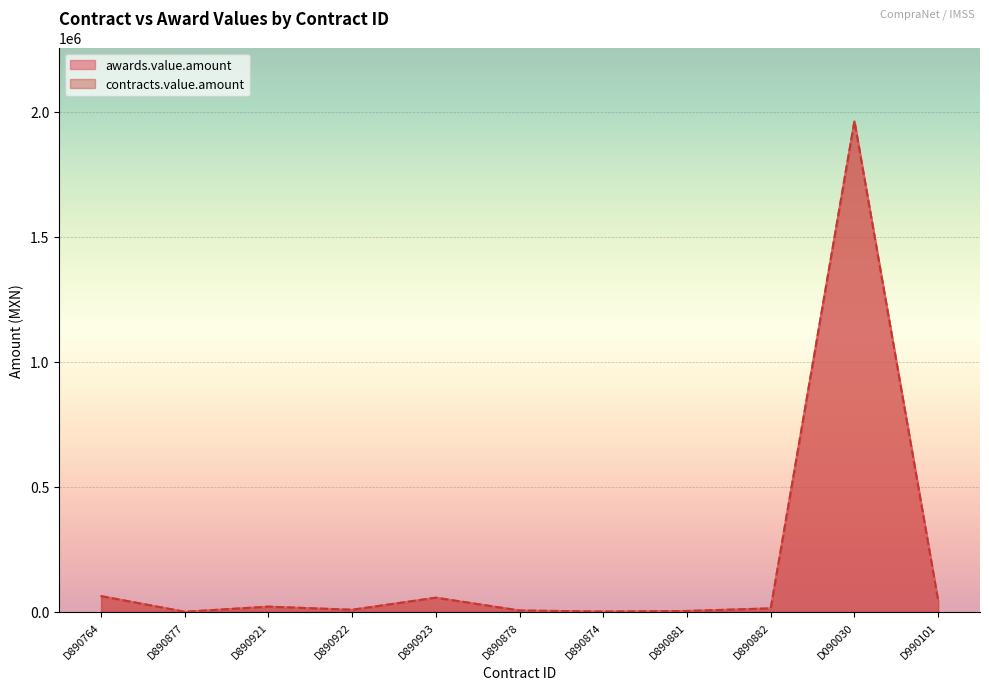

Reading left to right, list all the values displayed in this chart.

awards.value.amount: 63139.6	509.8	21080.0	8558.0	56912.3	5596.5	1472.0	3743.8	14229.0	1963125.0	45374.7
contracts.value.amount: 63139.6	509.8	21080.0	8558.0	56912.3	5596.5	1472.0	3743.8	14229.0	1963125.0	45374.7